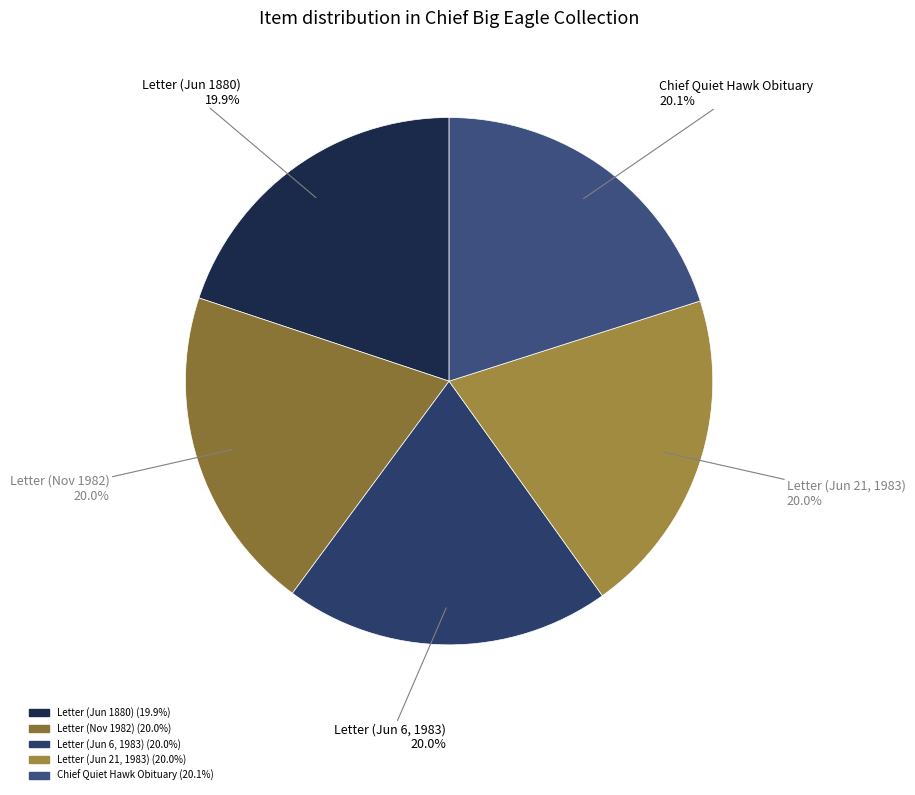

Approximately how many times larger is the value at Letter (Jun 21, 1983) compared to Chief Quiet Hawk Obituary?

1.0